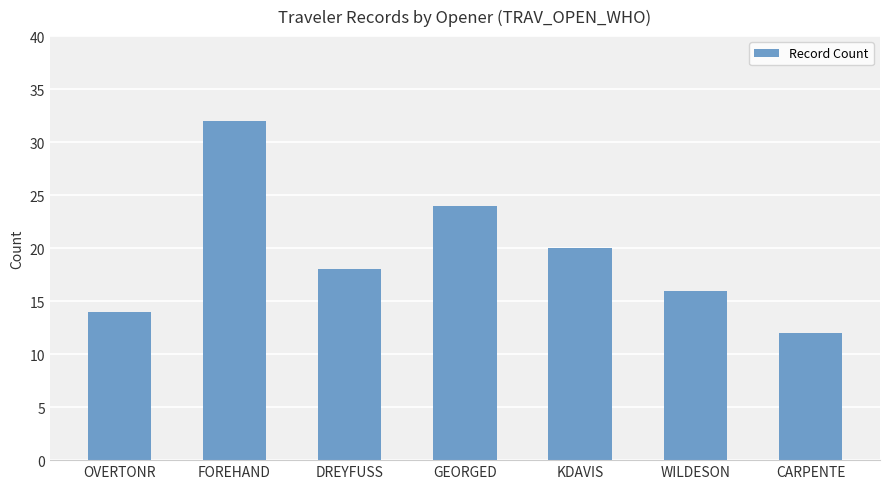

Where does the data first go above 18?

FOREHAND